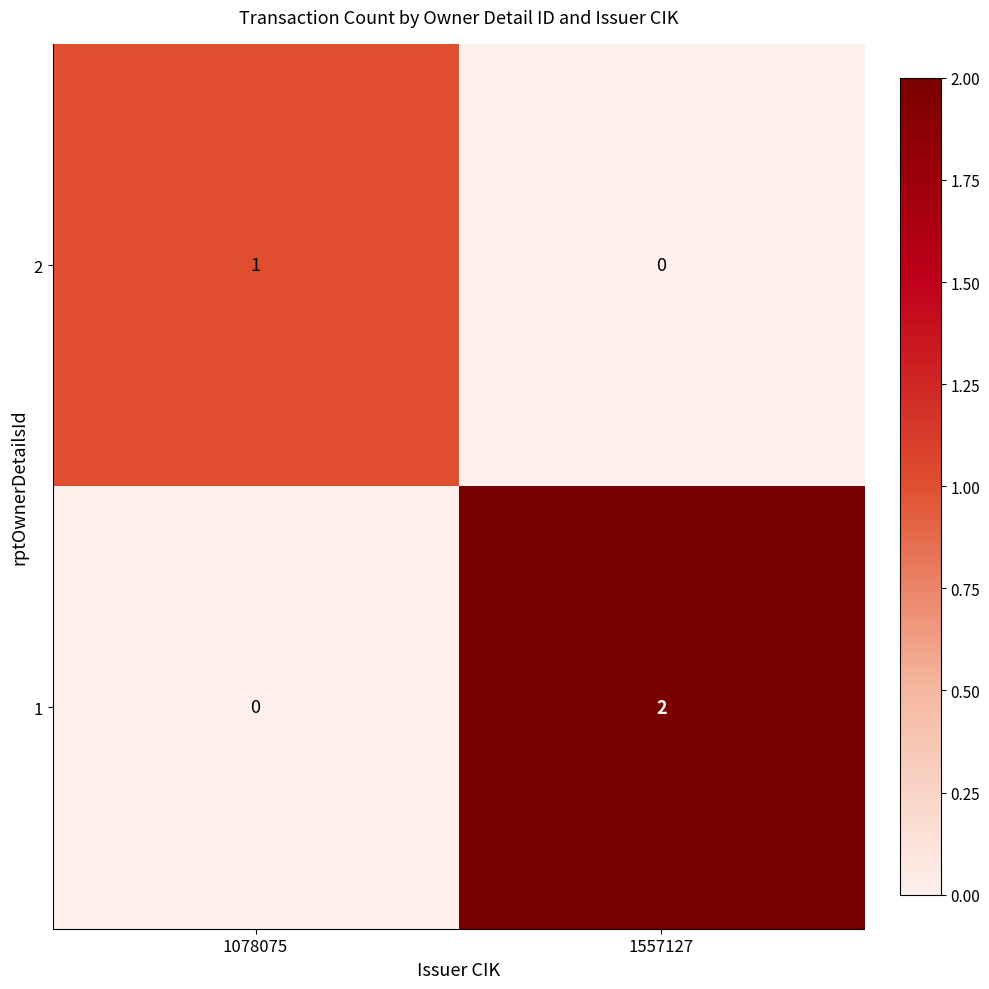

Reading left to right, what are all the values shown in this chart?

2: 1	0
1: 0	2